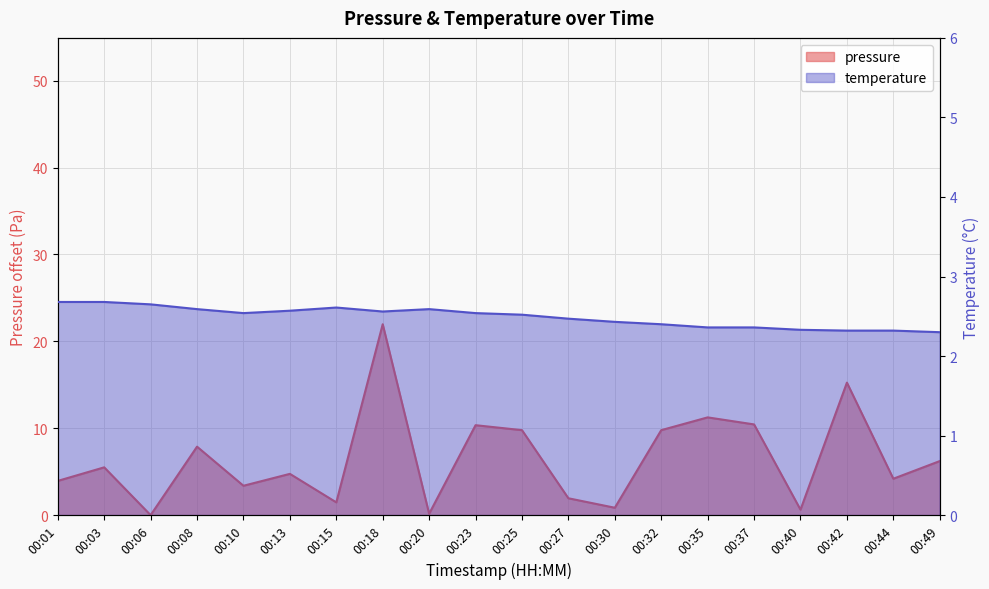

What is the difference between the highest and lowest values at 00:27?

0.5